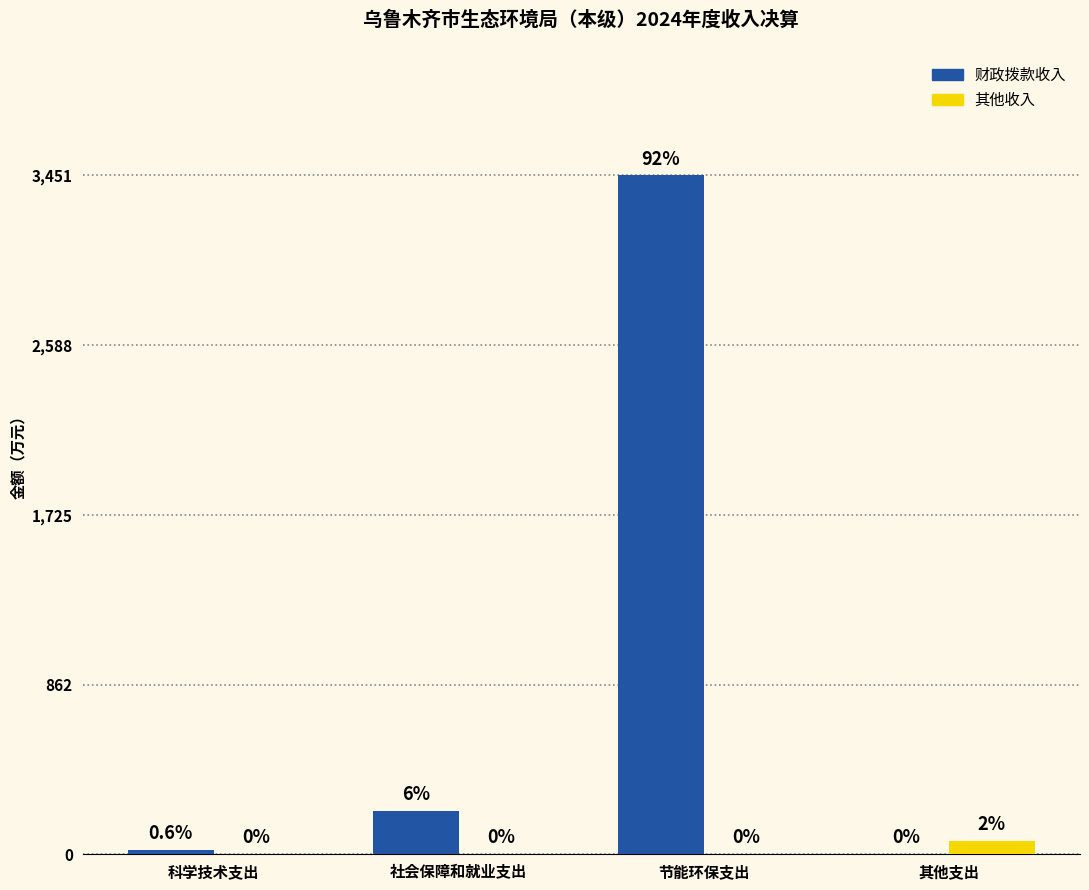

How many groups of bars are there?

4